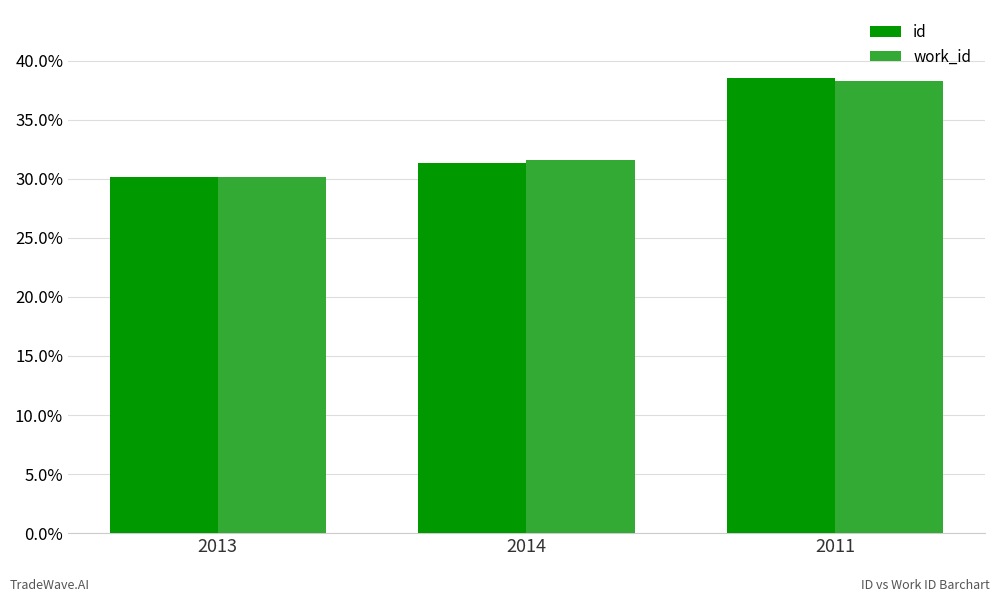

At which label is id closest to 34?

2014